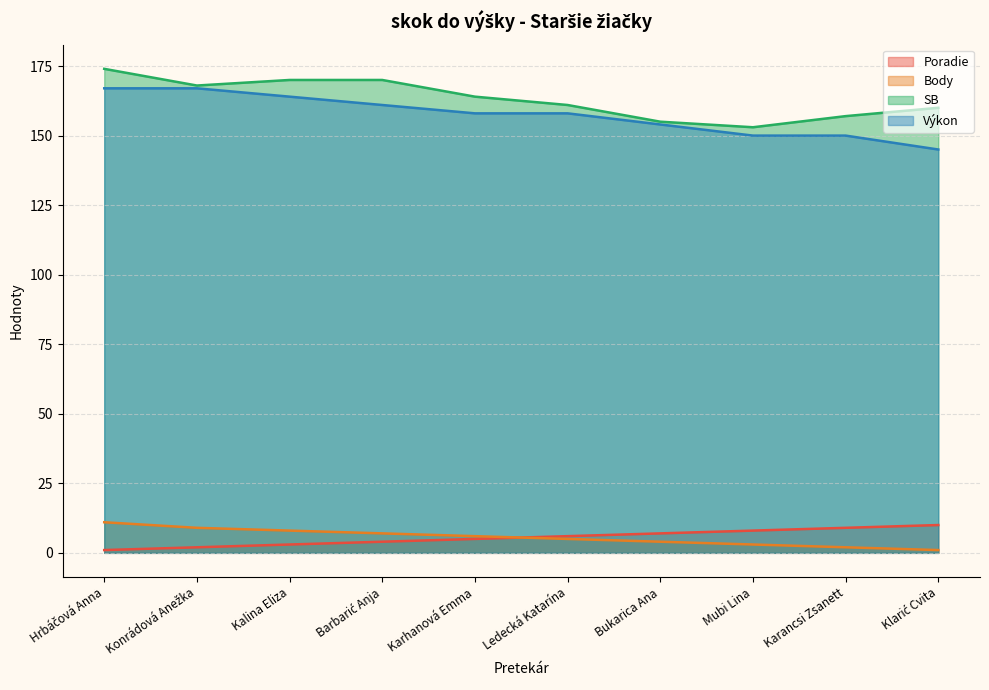

What is the greatest value displayed?

174